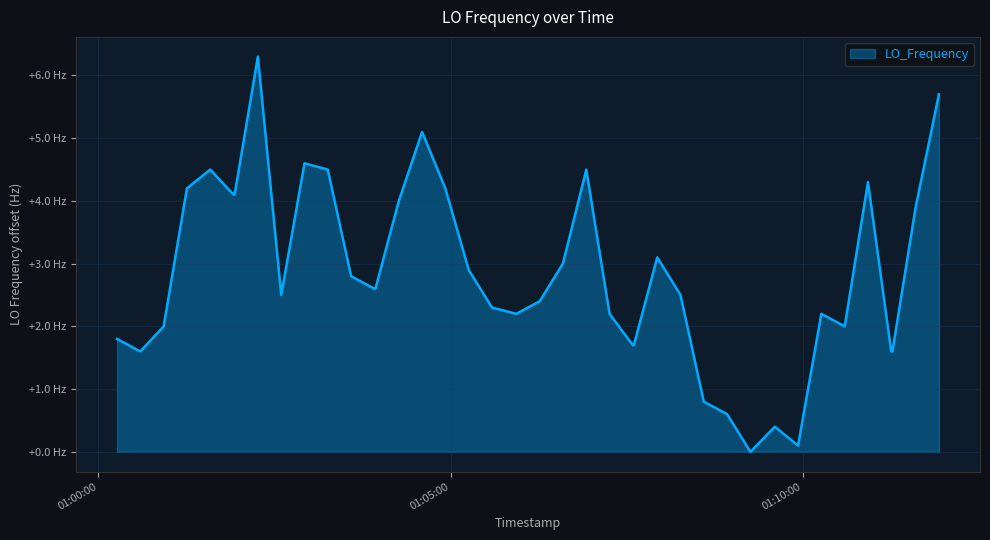

Does the chart have visible grid lines?

Yes